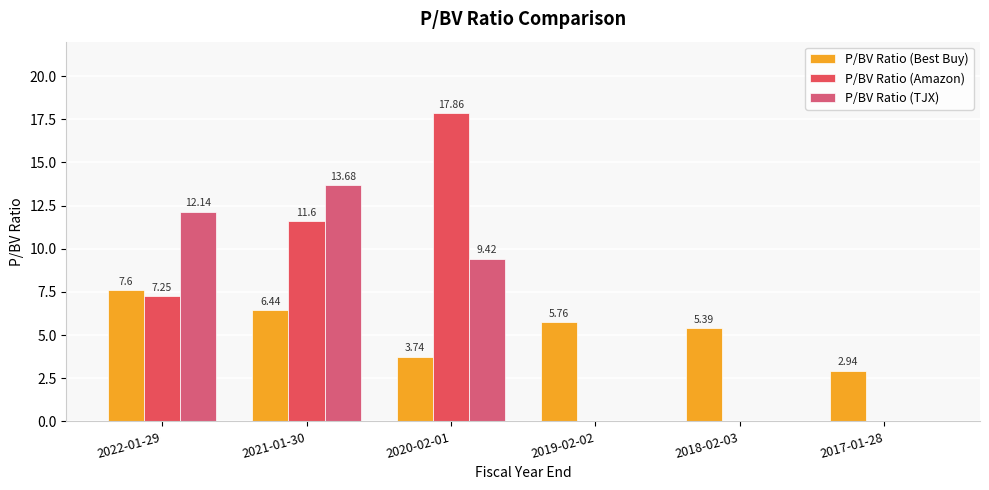

What is the difference between the maximum and minimum values in the P/BV Ratio (Best Buy) series?

4.7